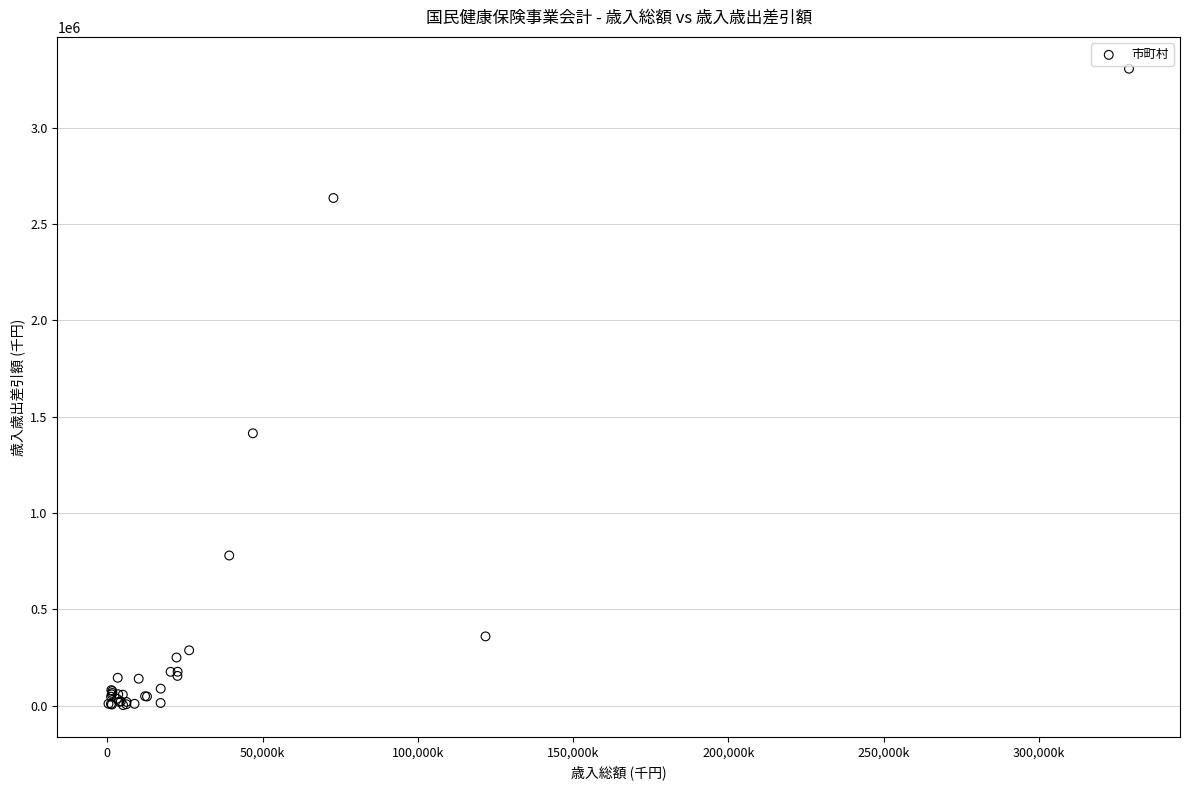

What Y value in the scatter plot is closest to 1654436?

1413722